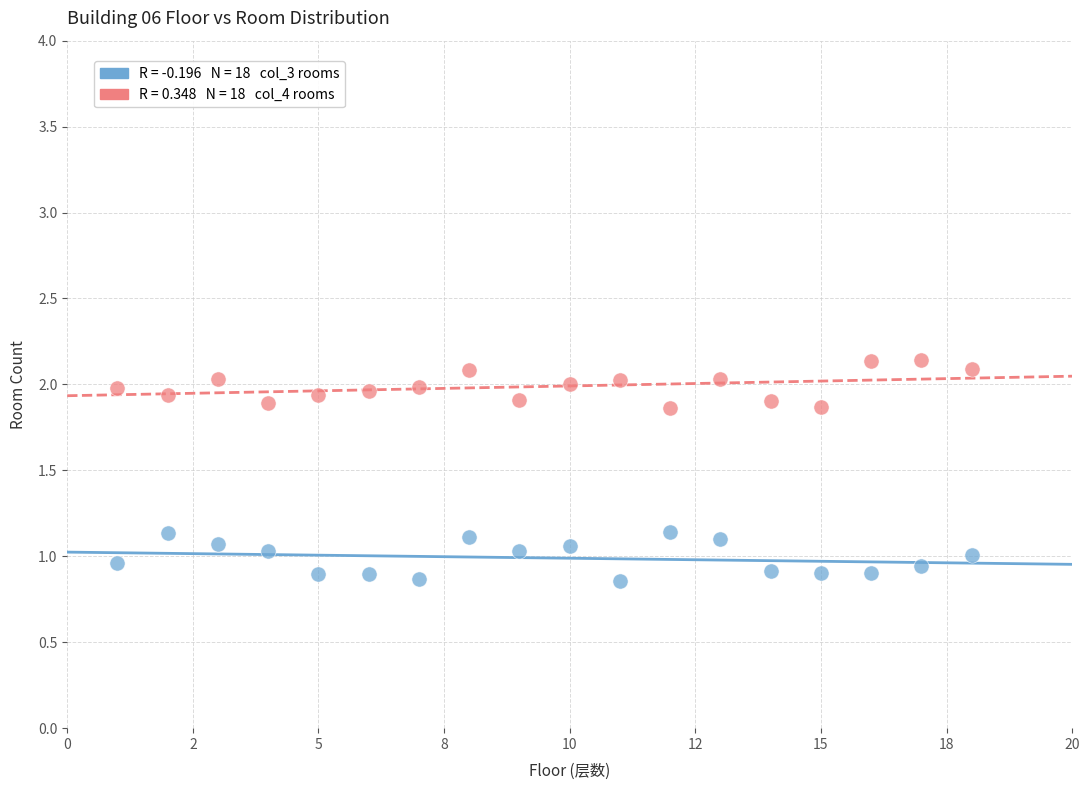

Across all data points, what is the range of Y values (max minus min)?

1.3